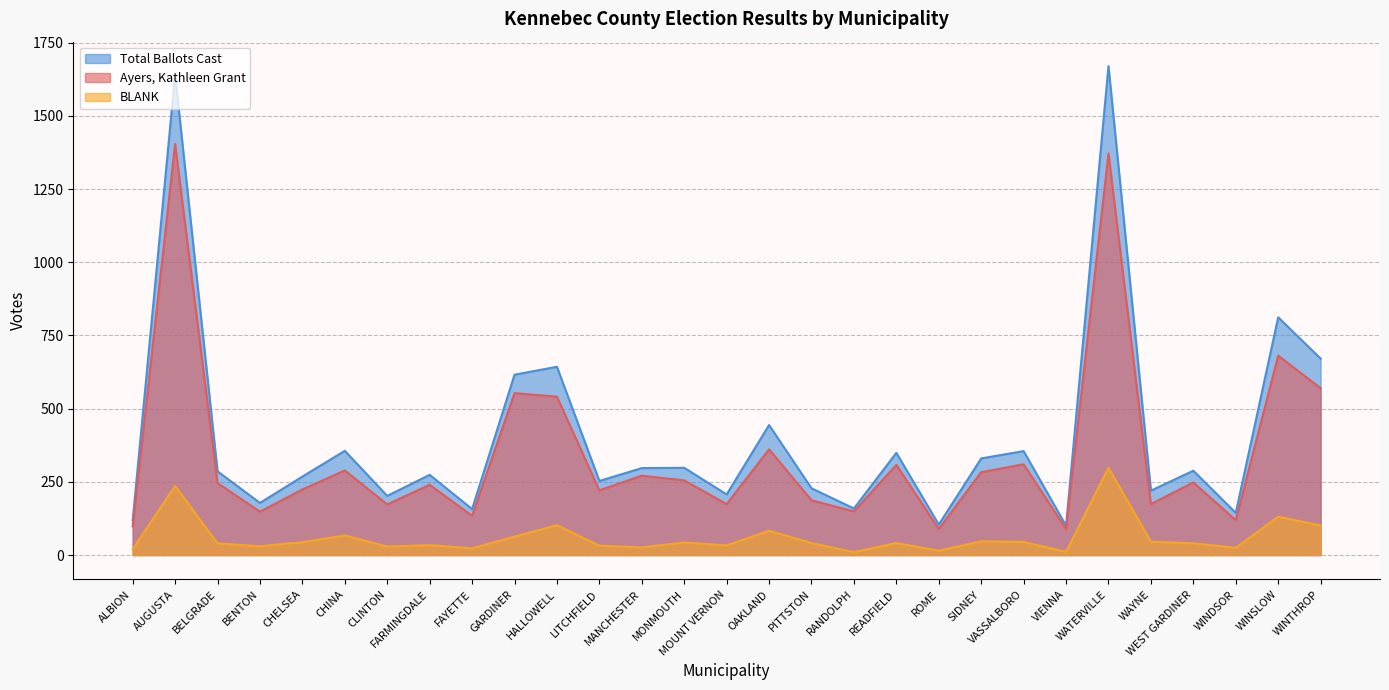

Reading left to right, transcribe all the data shown in this chart.

Ayers, Kathleen Grant: 98	1404	246	148	224	289	173	240	134	553	541	221	271	255	174	361	187	149	308	89	283	310	89	1372	174	248	119	681	570
BLANK: 20	236	40	30	44	67	29	34	23	63	102	32	26	43	33	83	41	10	41	15	47	45	11	298	46	40	25	131	101
Total Ballots Cast: 118	1640	286	178	268	356	202	274	157	616	643	253	297	298	207	444	228	159	349	104	330	355	100	1670	220	288	144	812	671